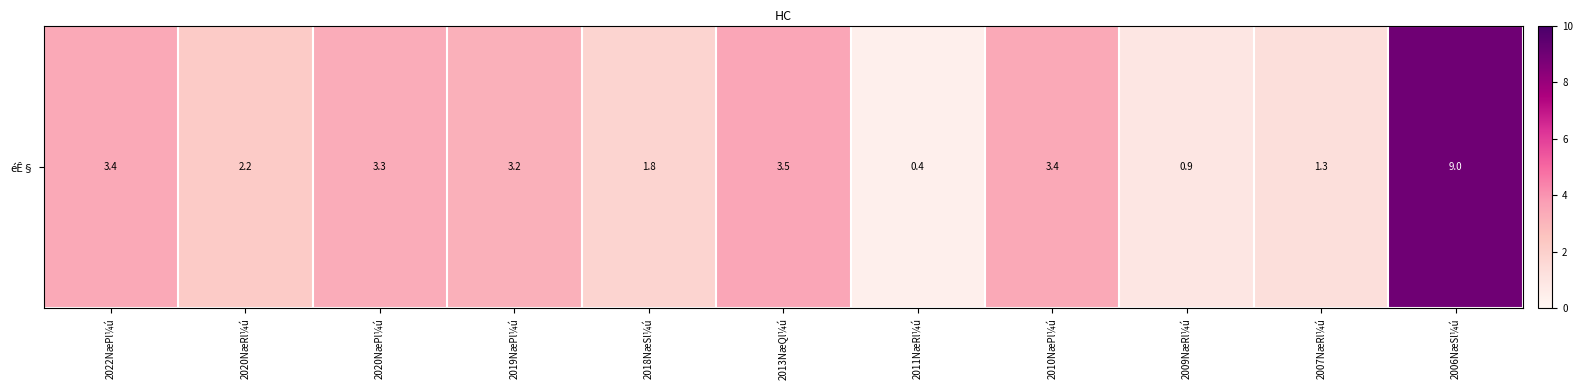

The value at 2007NæRl¼ú is 1.3. True or false?

True